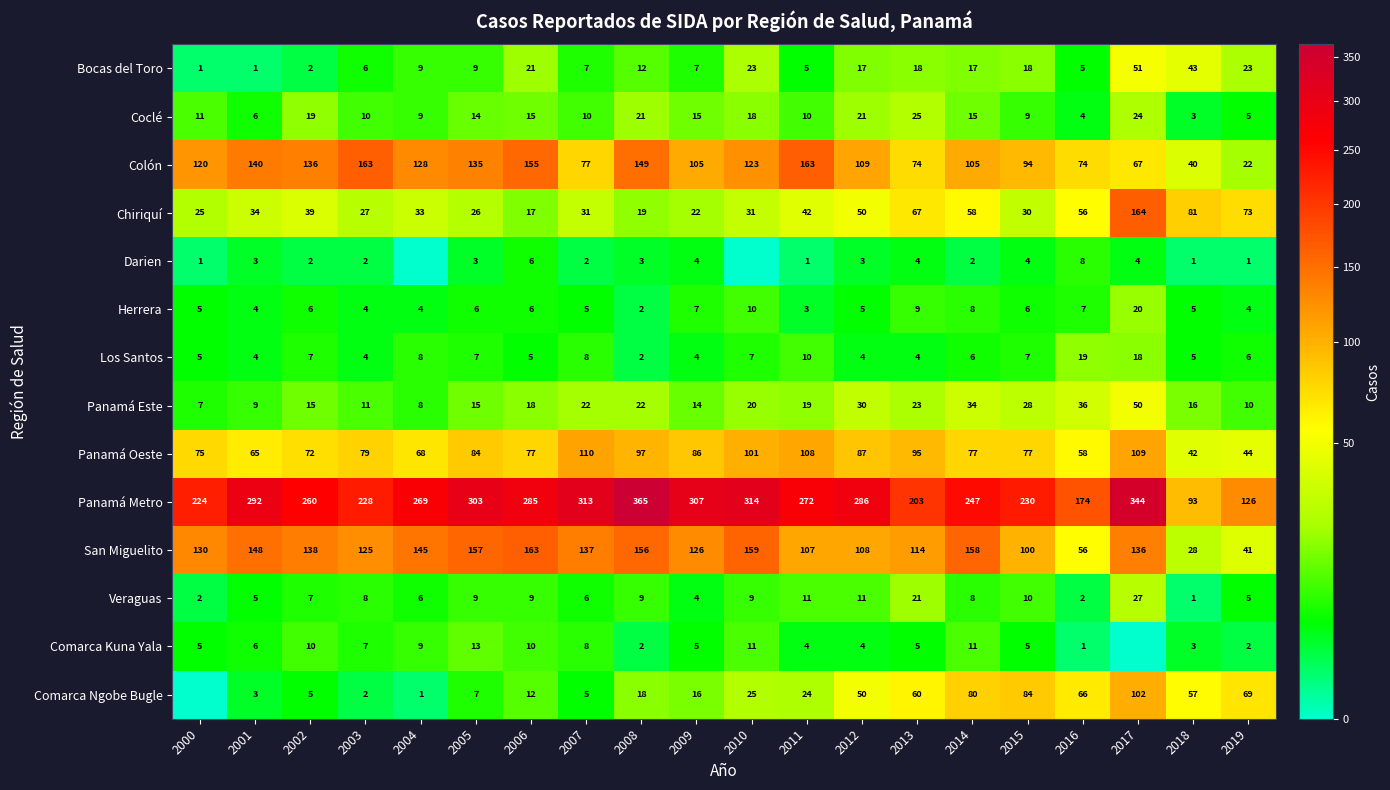

What is the sum of all Herrera values?

126